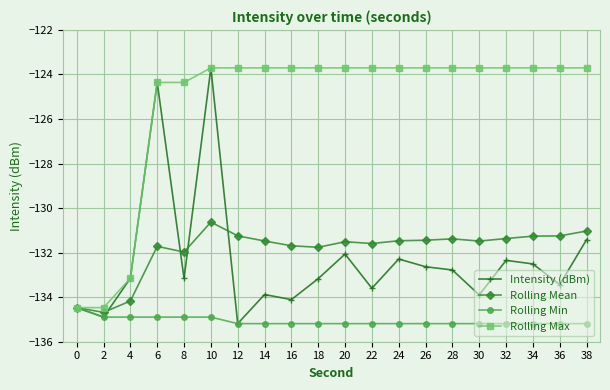

Is the value of Rolling Mean at 0 greater than the value of Intensity (dBm) at 26?

No